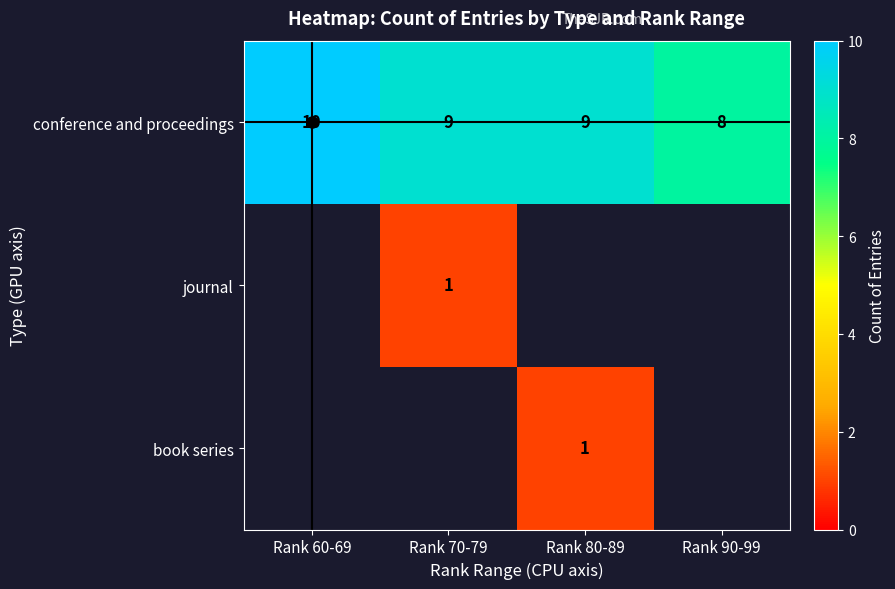

At which label does conference and proceedings reach its minimum?

Rank 90-99